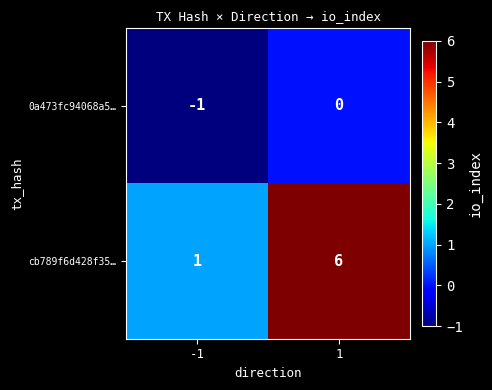

What is the difference between the maximum and minimum values in the cb789f6d428f35… series?

5